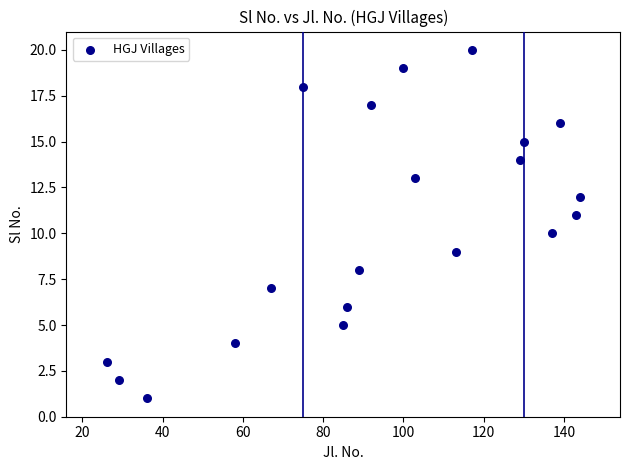

What is the range of Y values (max minus min)?

19